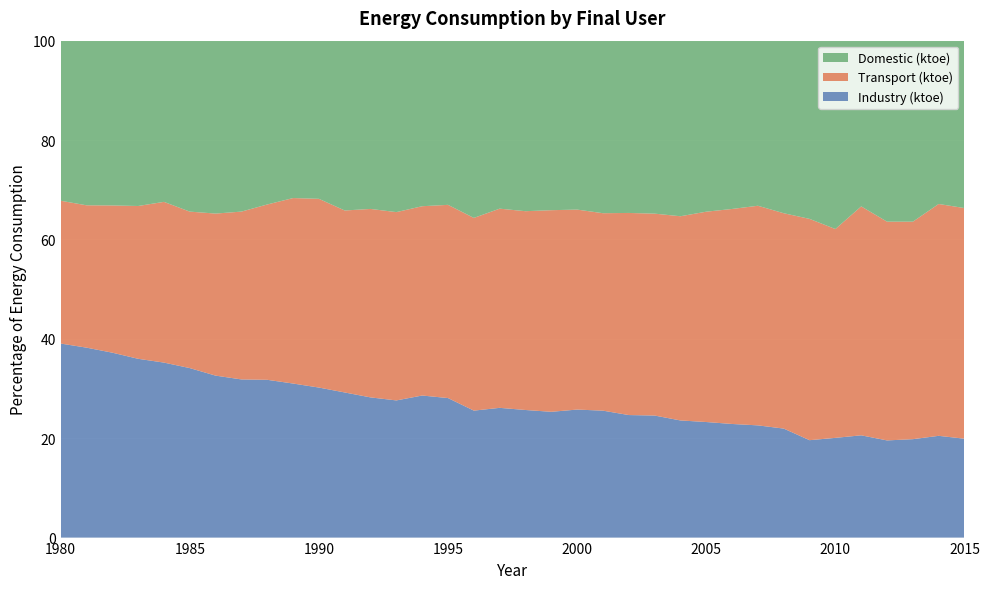

Reading right to left, extract all data points from this chart.

Industry (ktoe): 23469	23778	24236	23879	24344	26098	24389	29053	30540	31442	32303	32912	34074	33764	35443	35506	34222	34512	34577	34470	36276	37711	36440	36711	38257	38660	39405	40807	40211	40931	41702	41138	42191	44007	45776	48291
Transport (ktoe): 54747	54177	53563	53758	54497	54651	55408	57407	59771	59501	58793	57374	56366	55685	55137	55461	54853	53772	53083	52321	50238	50253	50024	49355	47973	48635	47442	45345	42672	40954	38500	37782	36059	35037	34304	35541
Domestic (ktoe): 39735	38162	44577	44476	39457	49294	44625	45998	44932	46575	47805	49333	48293	47471	48178	46851	46121	46126	44775	48120	42691	43947	45549	44066	44768	40756	40258	42367	43460	43700	42062	37896	39014	39218	39674	39841